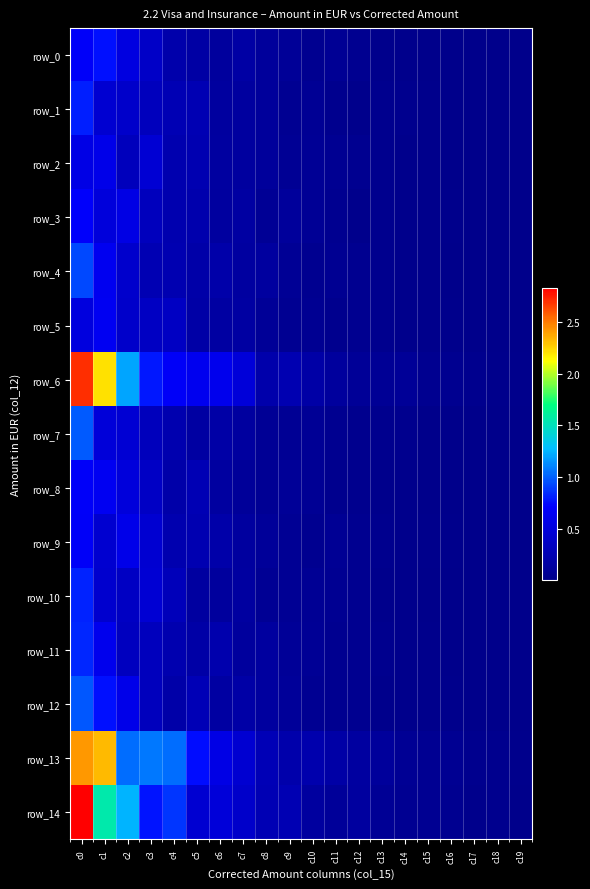

Which series changed the most between c8 and c18?

row_13